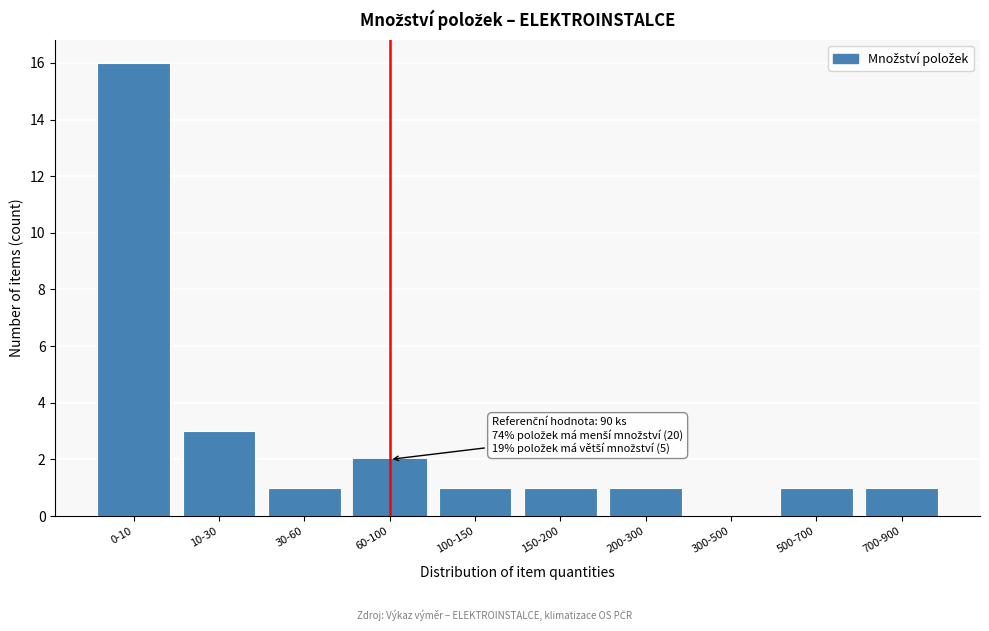

Reading right to left, transcribe all the data shown in this chart.

700-900=1	500-700=1	300-500=0	200-300=1	150-200=1	100-150=1	60-100=2	30-60=1	10-30=3	0-10=16